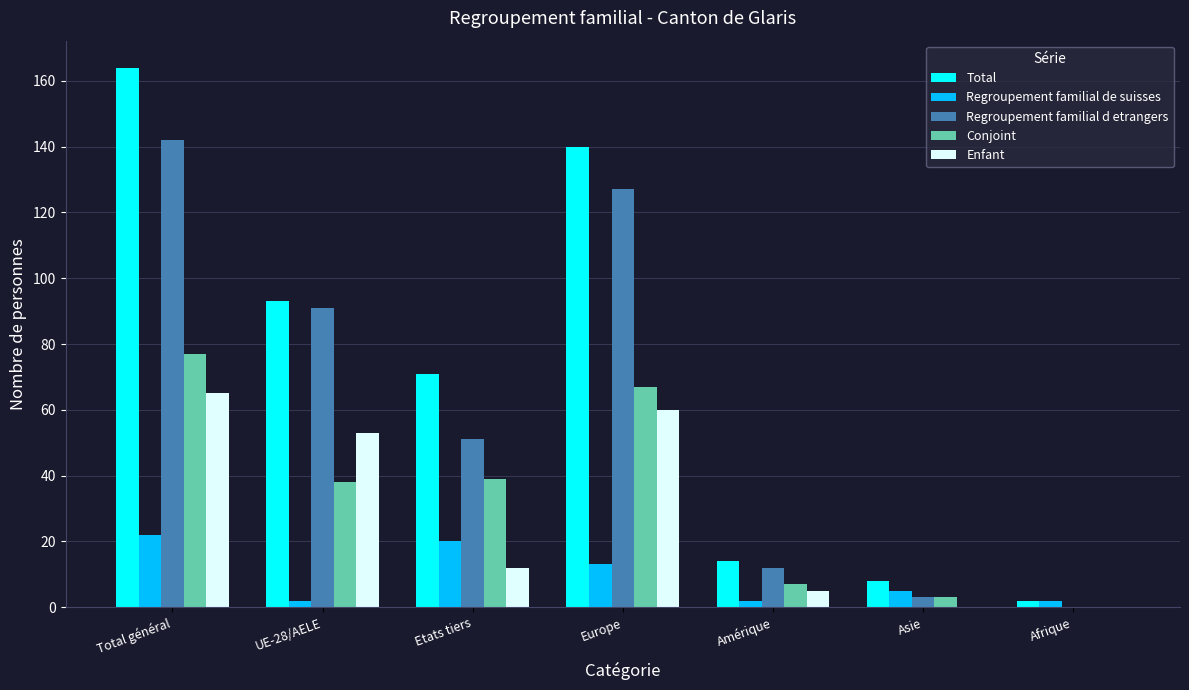

What is the total value across all series at Etats tiers?

193